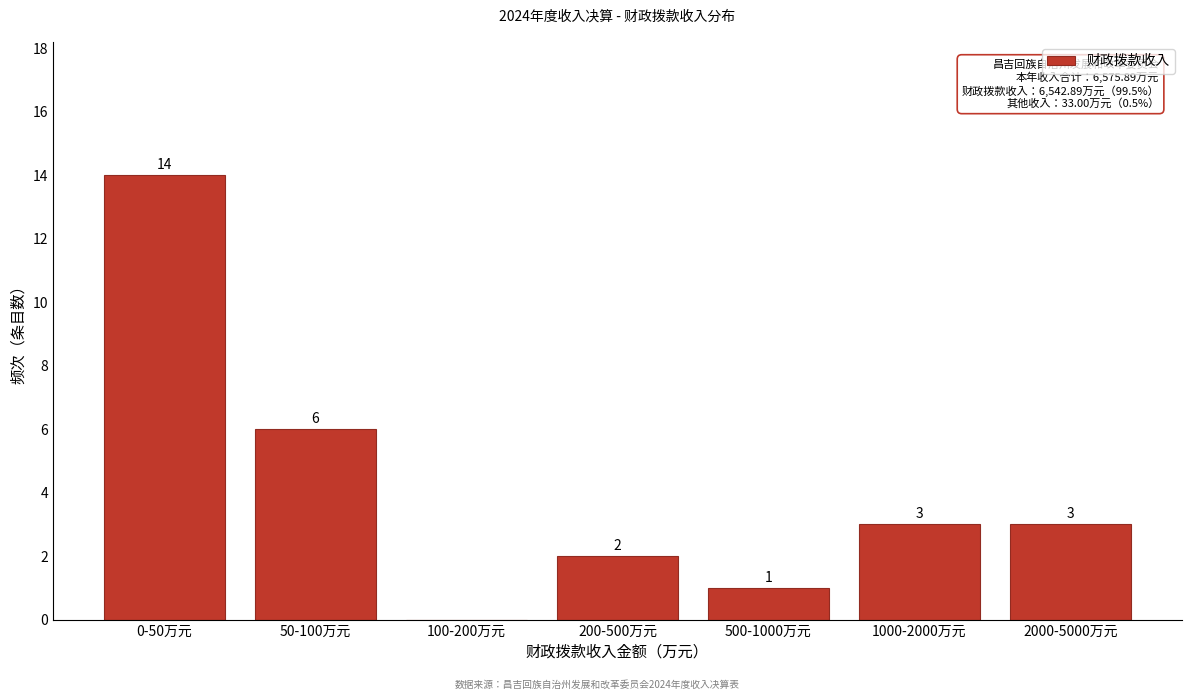

Reading left to right, what are all the values shown in this chart?

0-50万元=14	50-100万元=6	100-200万元=0	200-500万元=2	500-1000万元=1	1000-2000万元=3	2000-5000万元=3